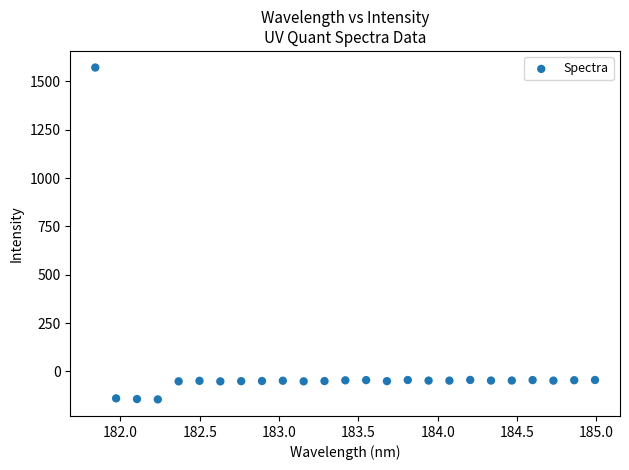

What is the range of Y values (max minus min)?

1716.7